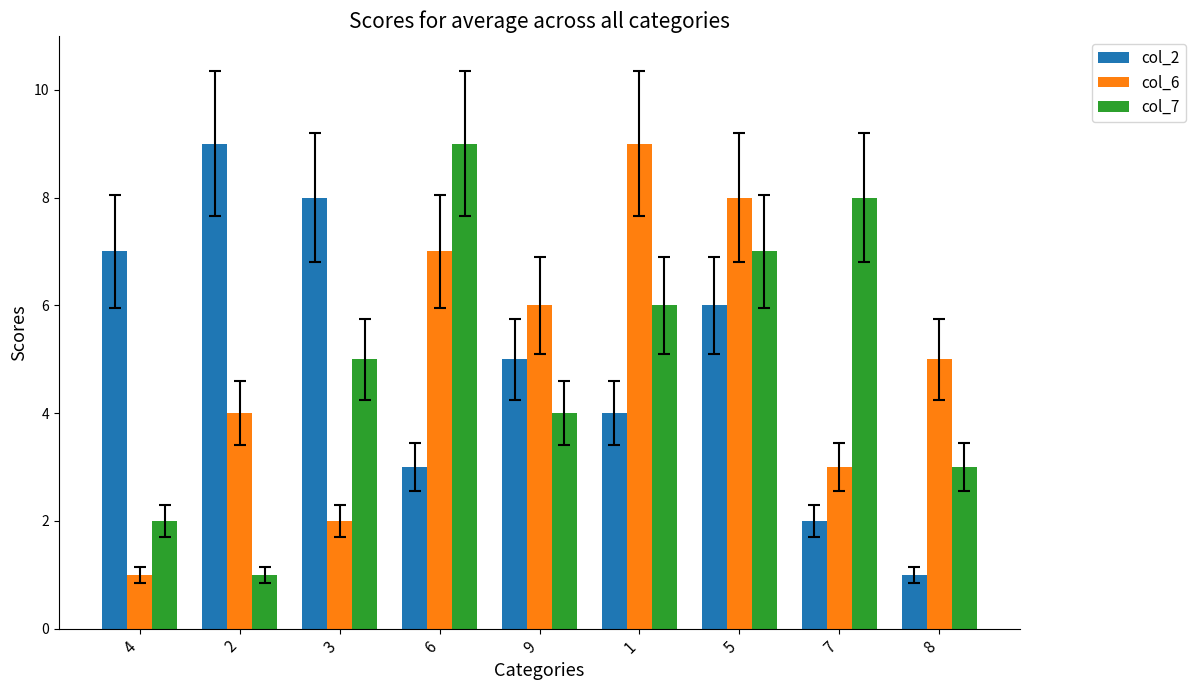

Between 3 and 9, which series saw the biggest shift?

col_6